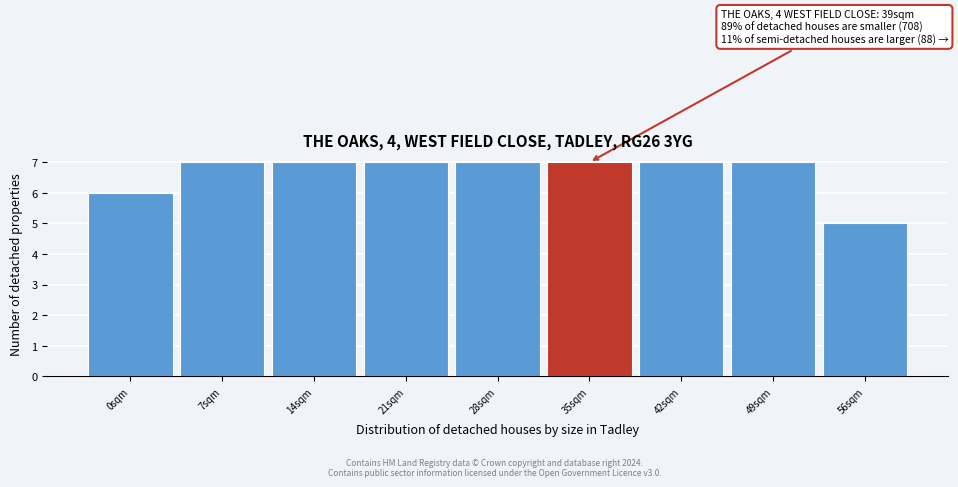

Reading right to left, list all the values displayed in this chart.

56sqm=5	49sqm=7	42sqm=7	35sqm=7	28sqm=7	21sqm=7	14sqm=7	7sqm=7	0sqm=6